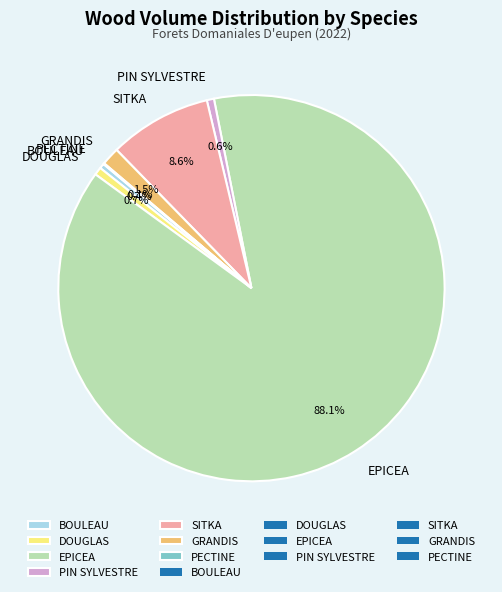

To the nearest percent, what percentage of the pie is DOUGLAS?

1%